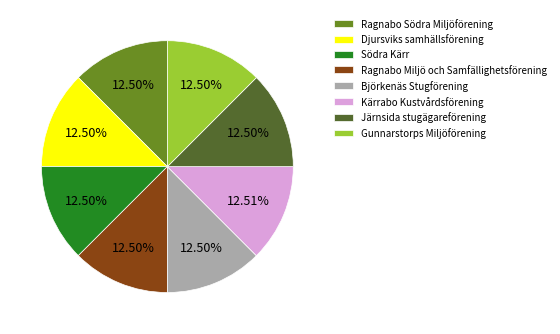

To the nearest percent, what is the average slice percentage?

12%